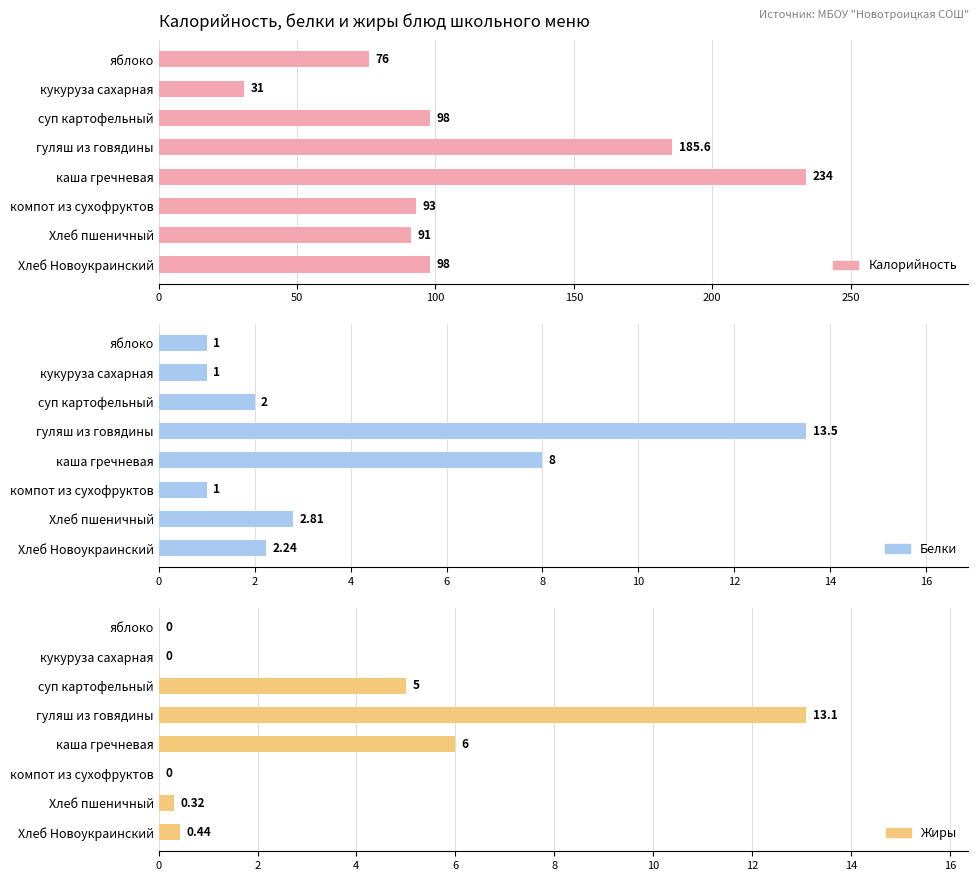

What is the spread (max minus min) of values at яблоко?

76.0